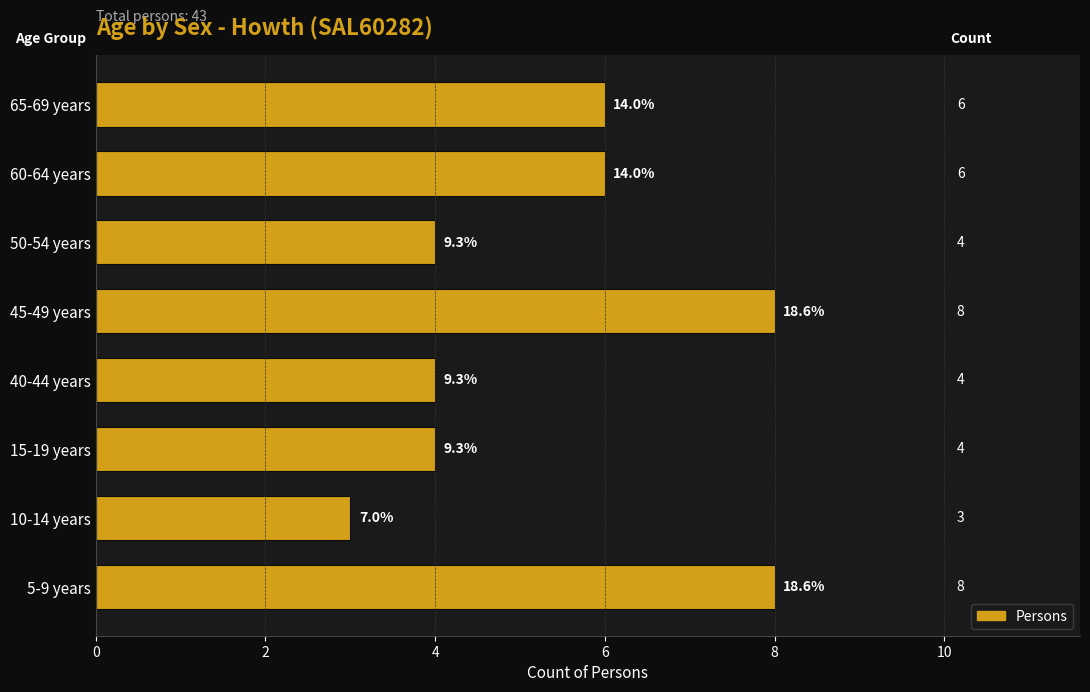

What is the difference between the maximum and minimum values?

5